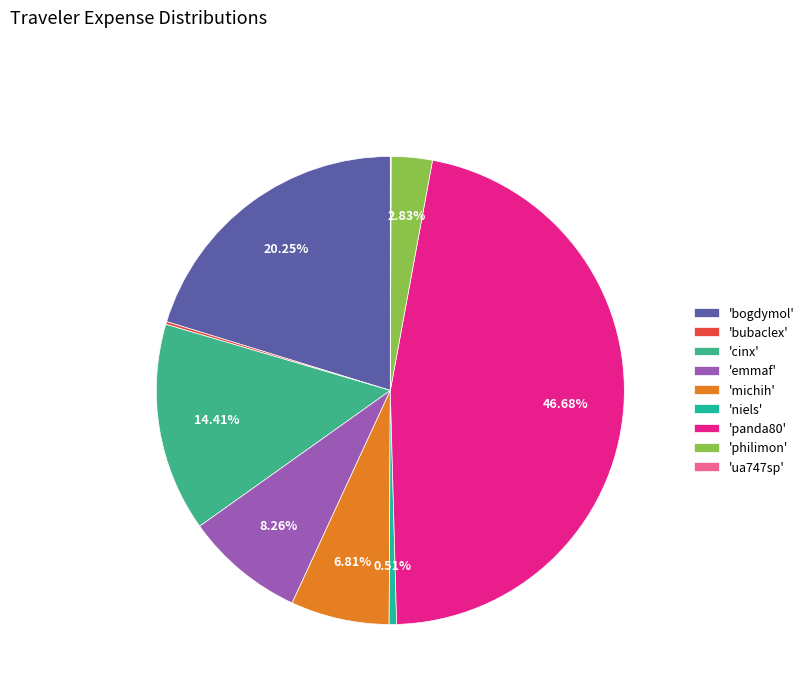

Combined, do 'niels' and 'panda80' account for over 50%?

No